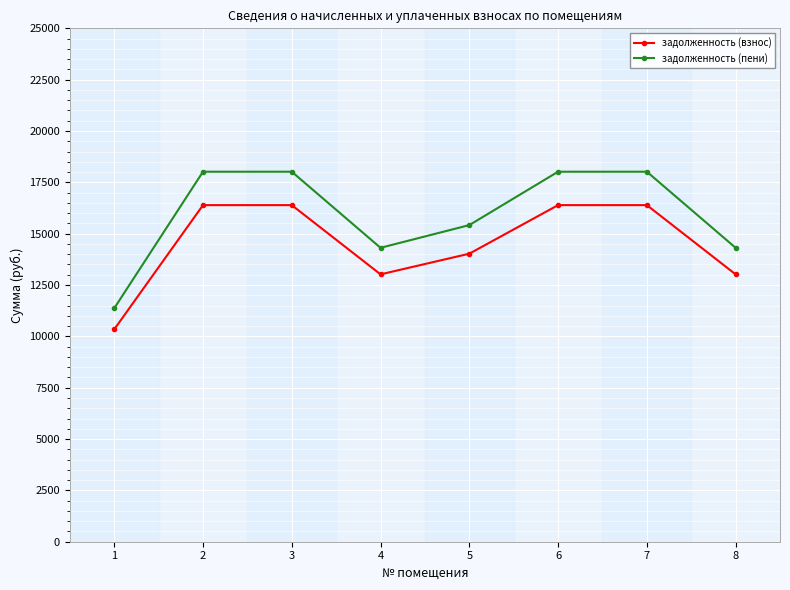

Is it true that задолженность (пени) equals 22849.0 at 4?

False